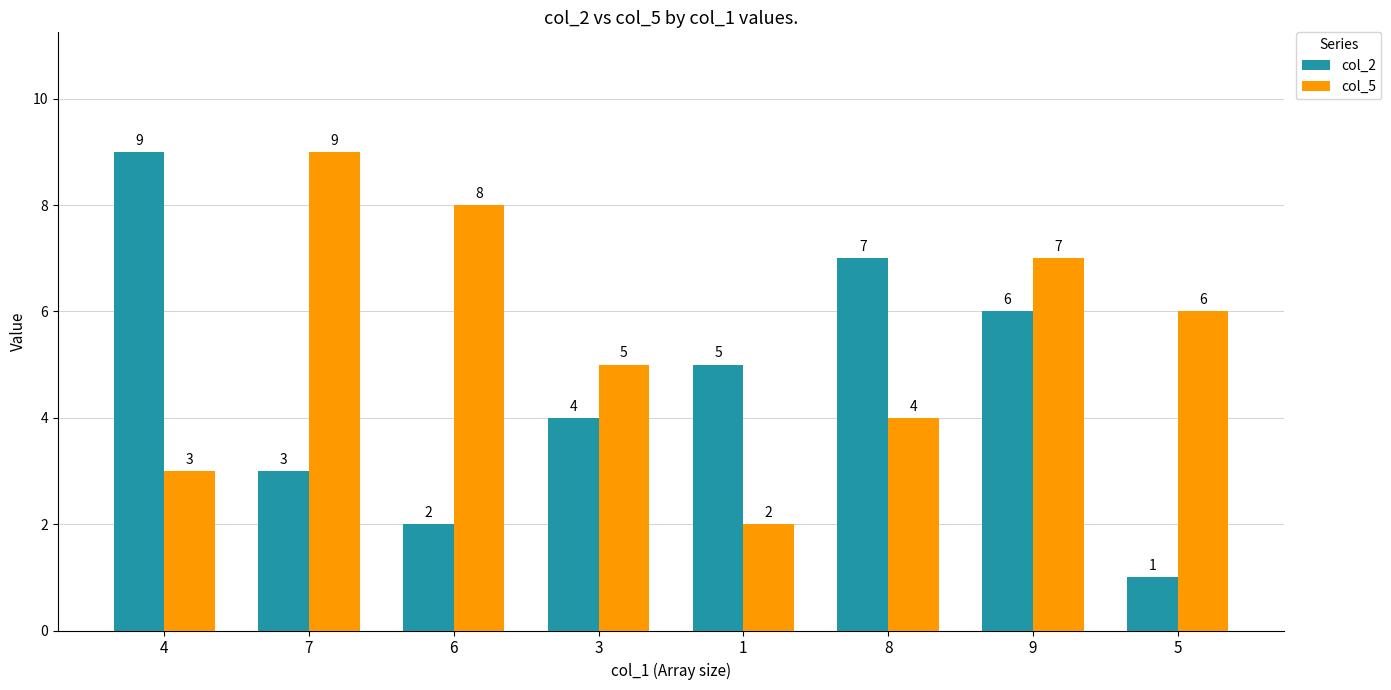

What is the label of the 5th bar from the left?

1